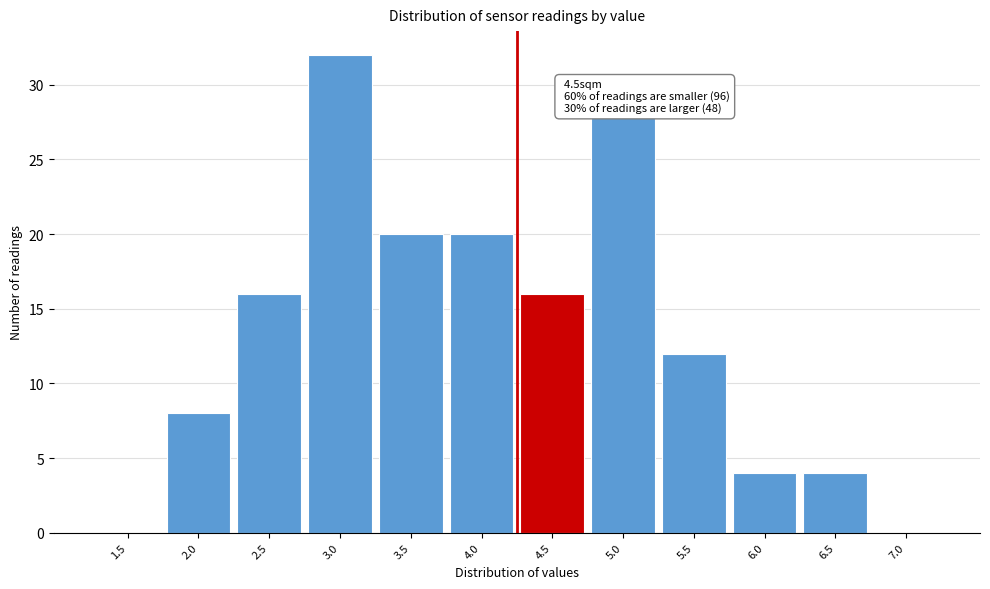

Reading left to right, what are all the values shown in this chart?

1.5=0	2.0=8	2.5=16	3.0=32	3.5=20	4.0=20	4.5=16	5.0=28	5.5=12	6.0=4	6.5=4	7.0=0